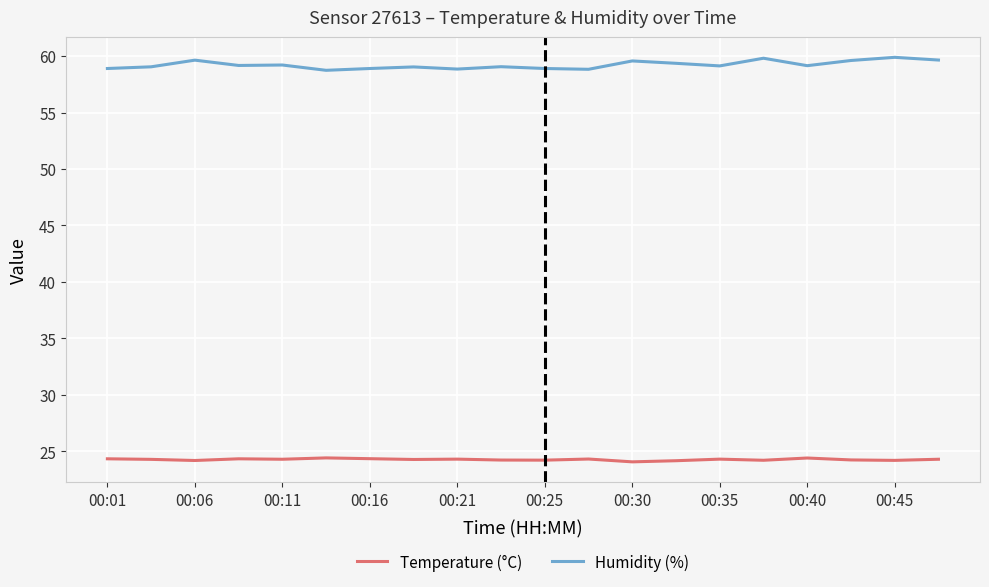

List the series in order of their peak value, lowest first.

Temperature (°C), Humidity (%)